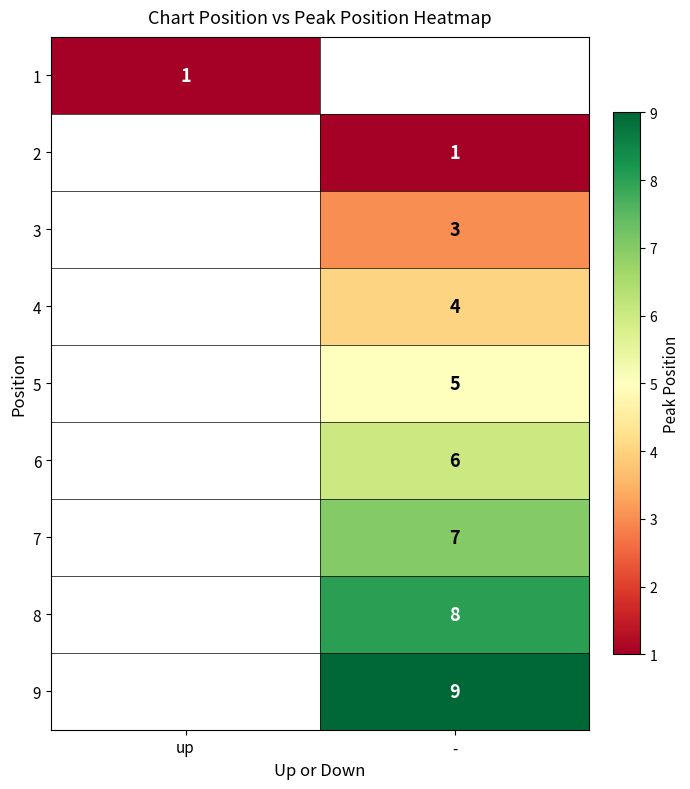

How many series are shown in this chart?

9